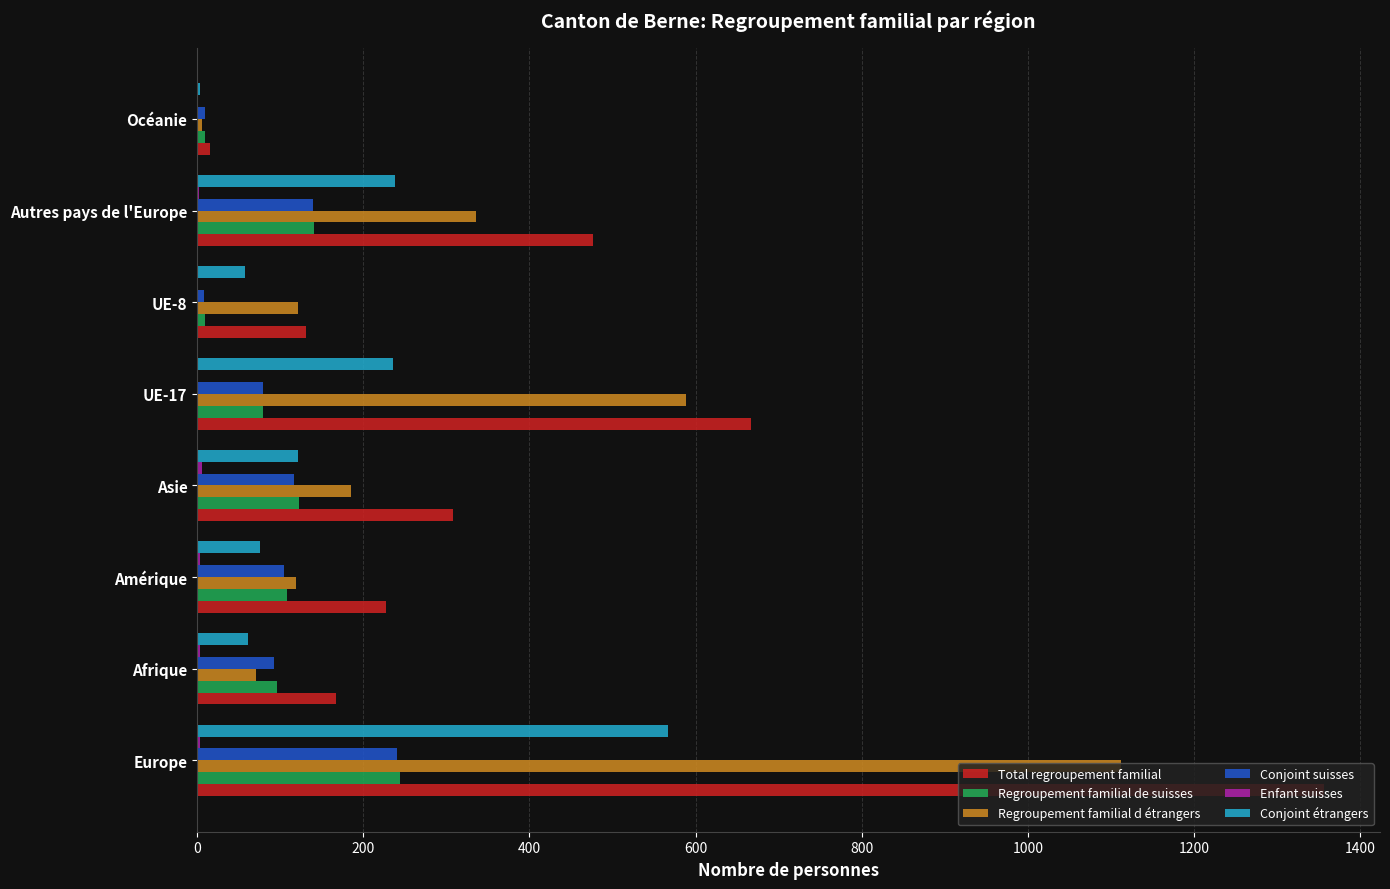

Which series has the largest total across all categories?

Total regroupement familial